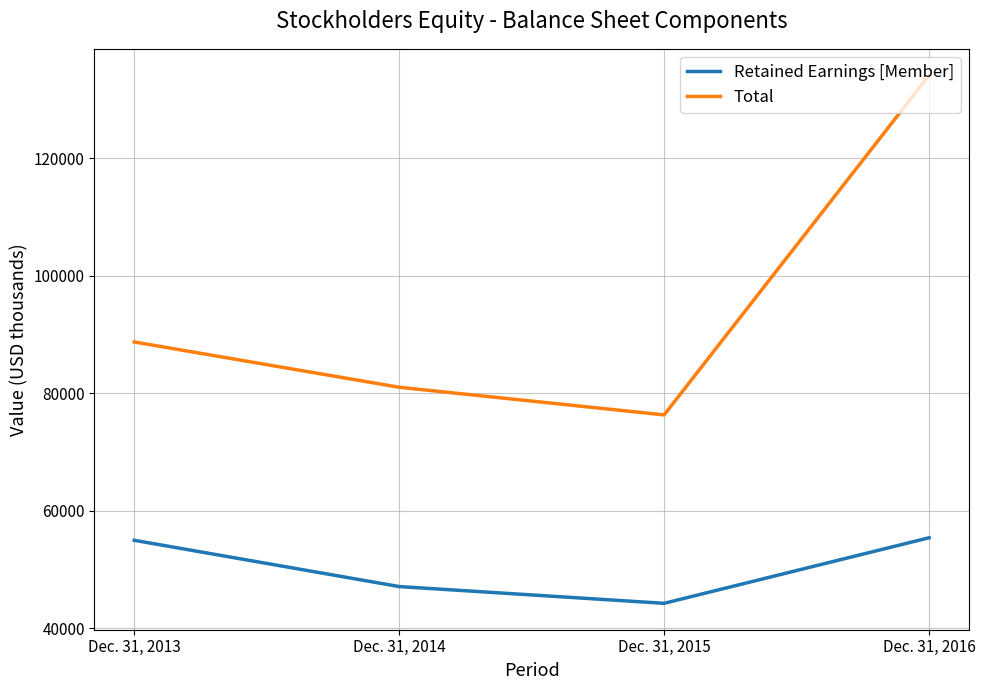

What are all the series names shown in the legend?

Retained Earnings [Member], Total